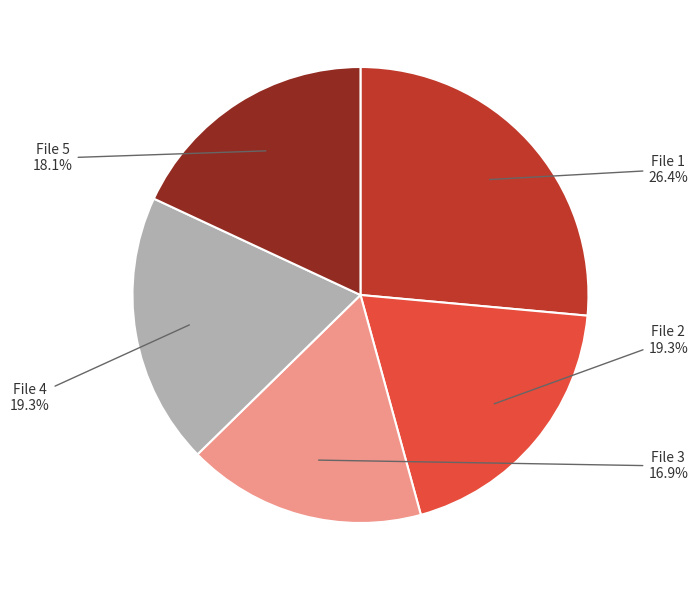

Does any single category account for the majority?

No